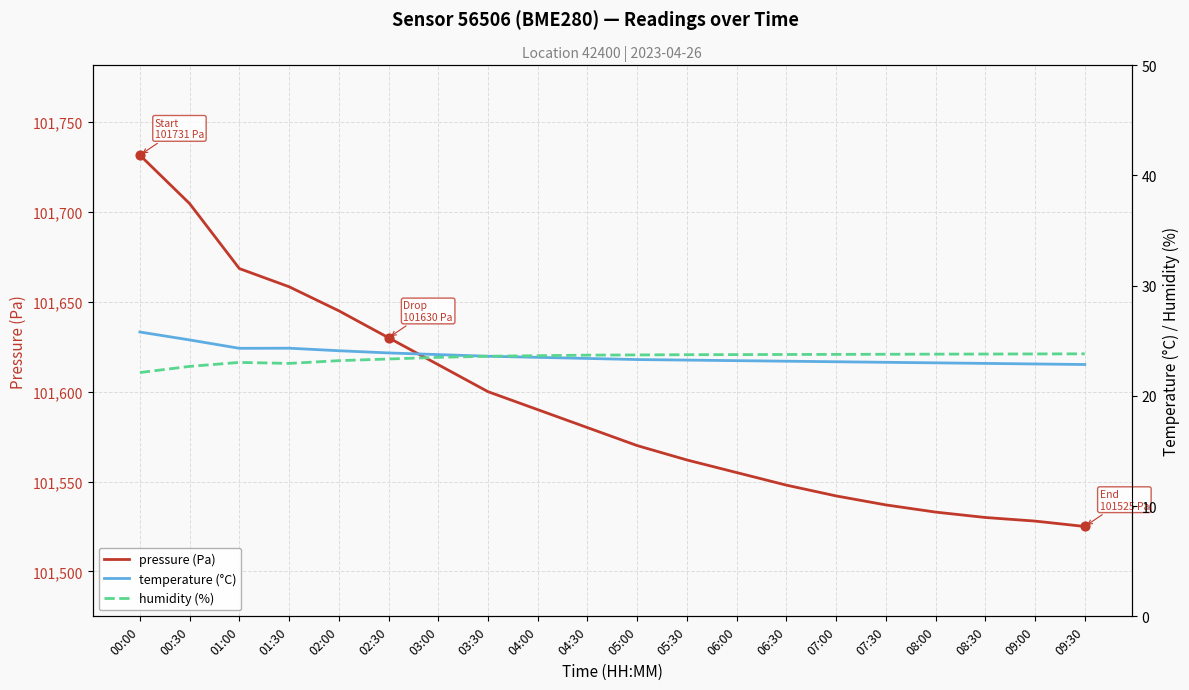

What are all the series names shown in the legend?

pressure (Pa), temperature (°C), humidity (%)